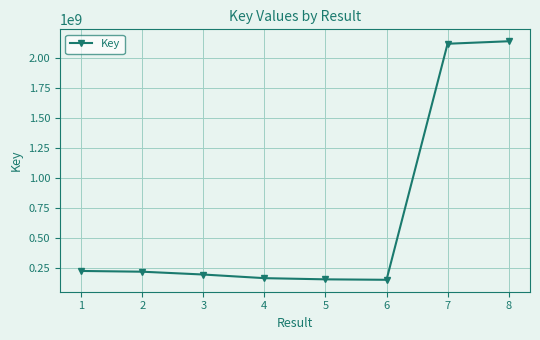

Is it true that the value at 3 is 276075721?

False